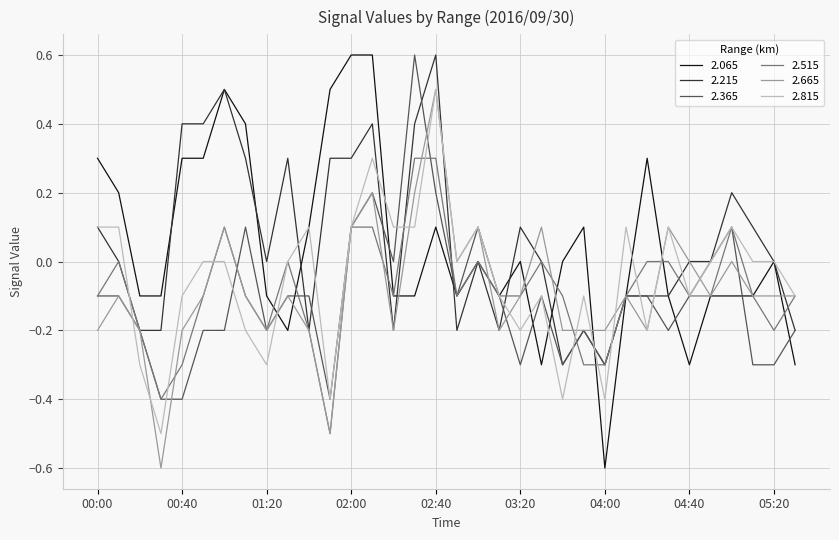

What is the minimum value shown in the chart?

-0.6